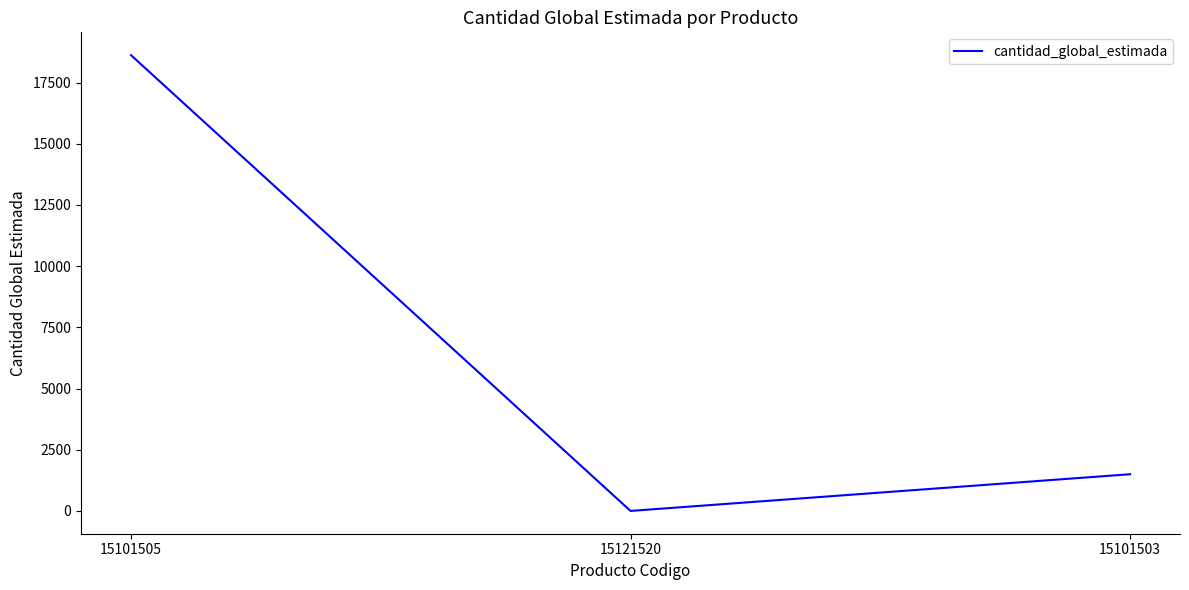

True or false: the data shows 18620 at 15101505.

True